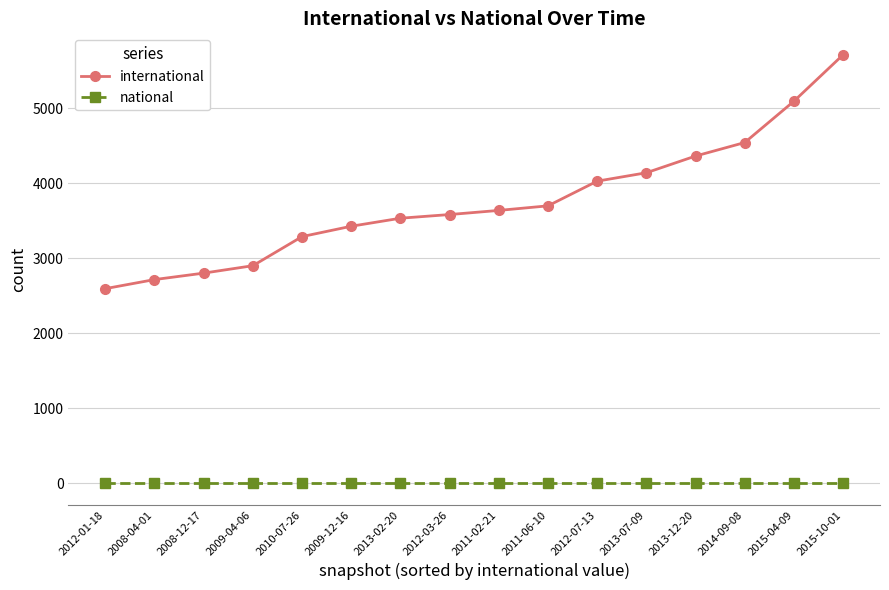

True or false: national and international cross at least once.

False